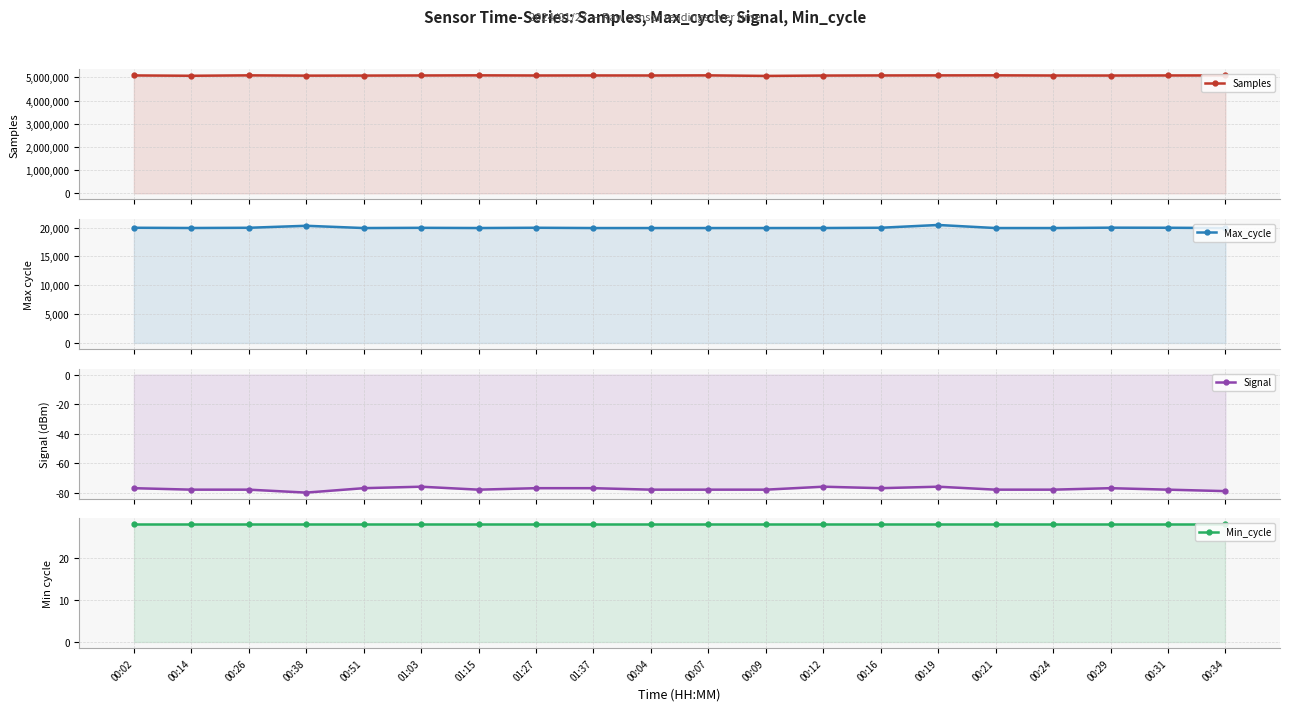

List the series in order of their peak value, lowest first.

Signal, Min_cycle, Max_cycle, Samples